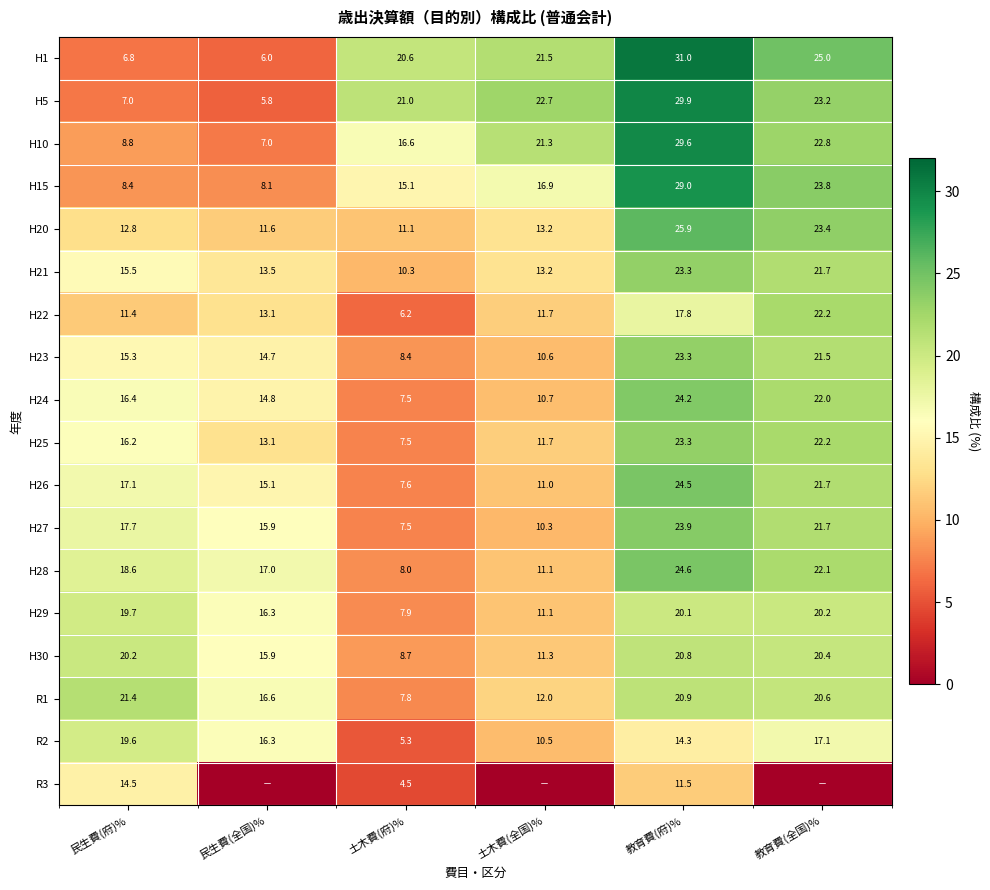

What is the maximum value shown in the chart?

31.0